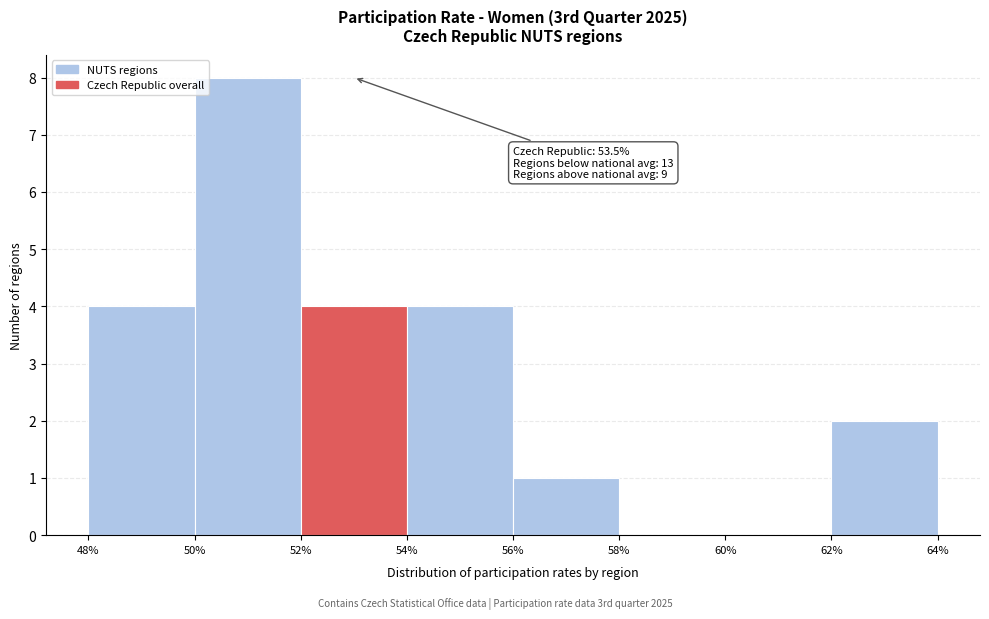

Which range on the x-axis has the tallest bar?

50% to 52%